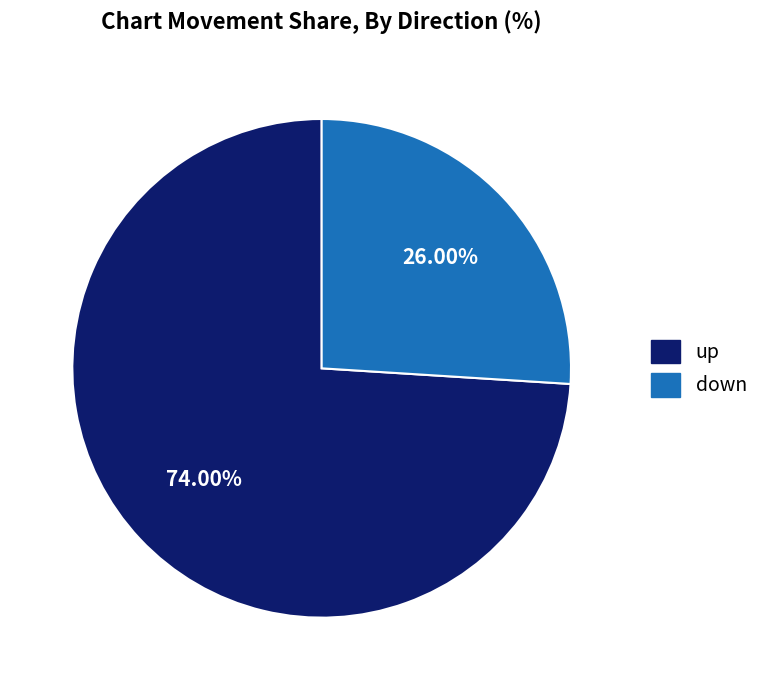

Approximately how many times larger is the value at up compared to down?

2.8